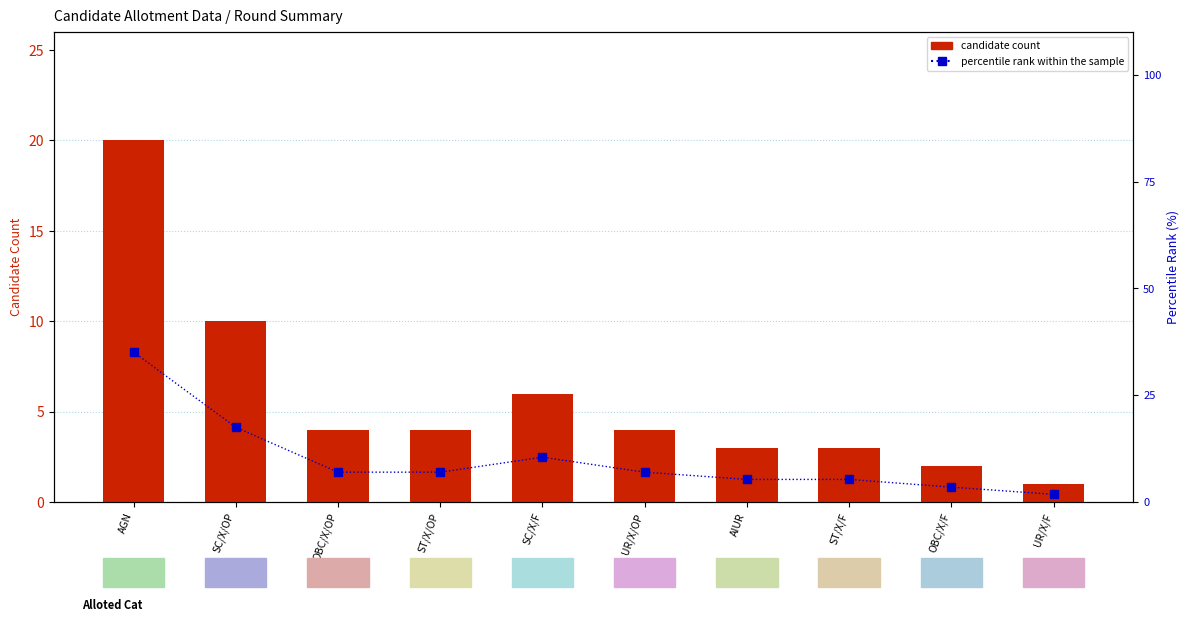

At how many categories does at least one series exceed 20?

1